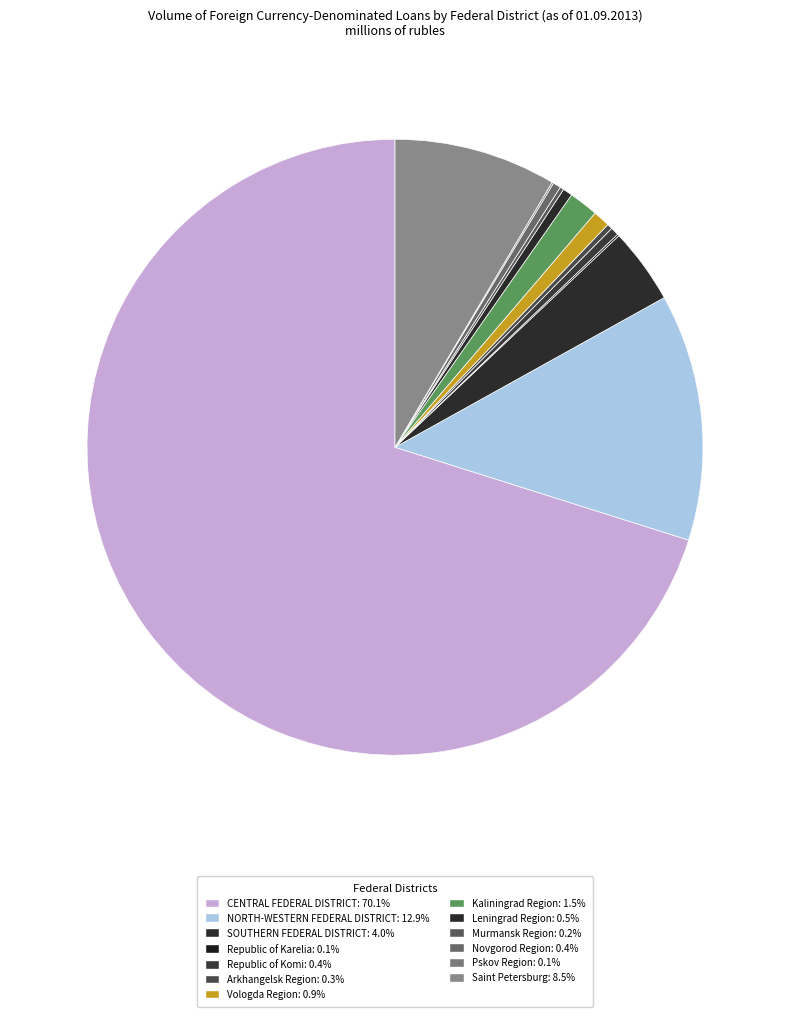

Which slice is the smallest?

Pskov Region